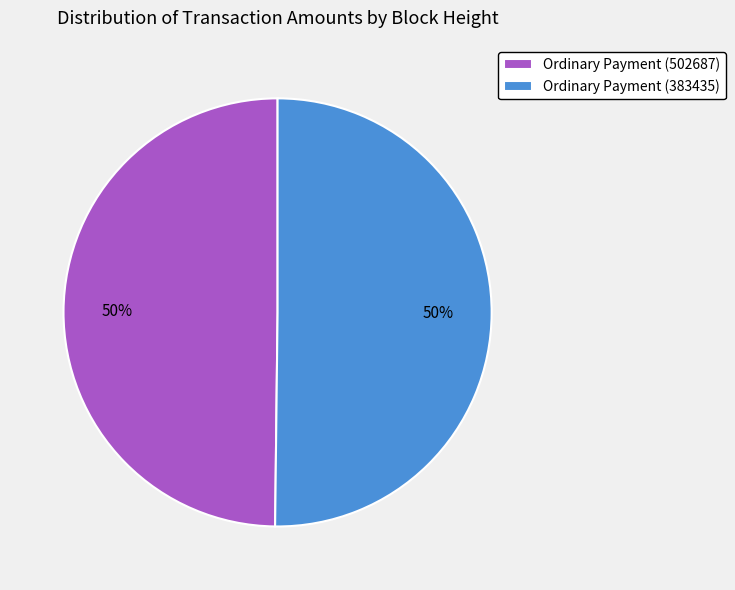

To the nearest percent, what percentage of the pie is Ordinary Payment (383435)?

50%